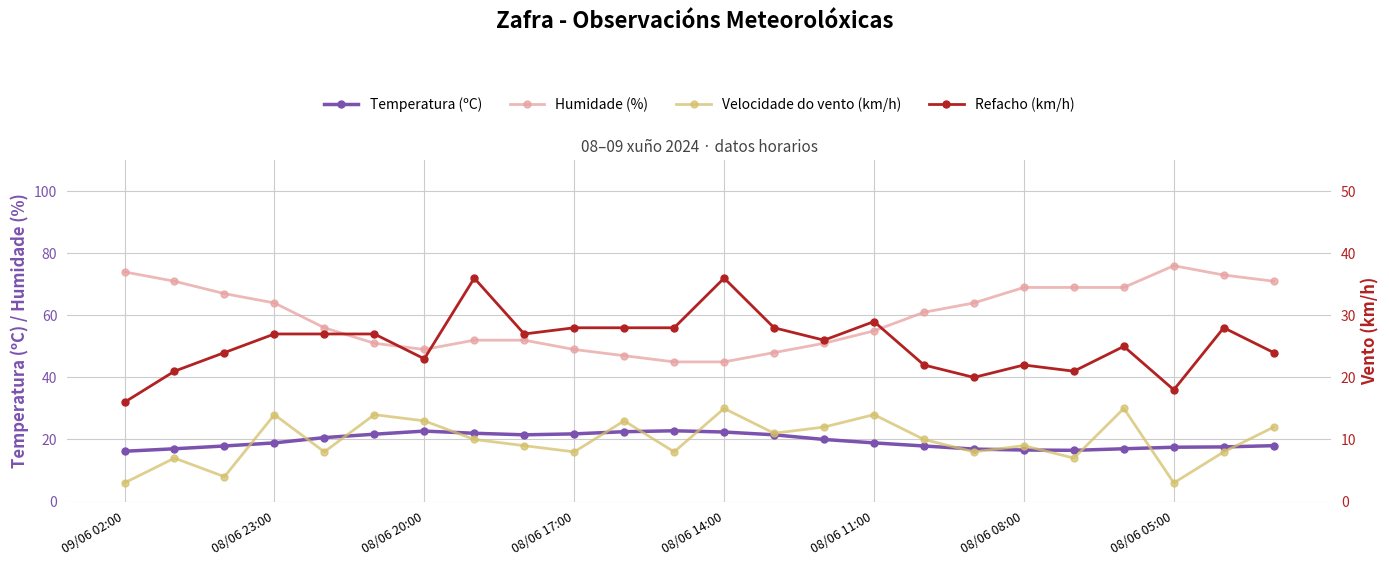

Does the chart have visible grid lines?

Yes